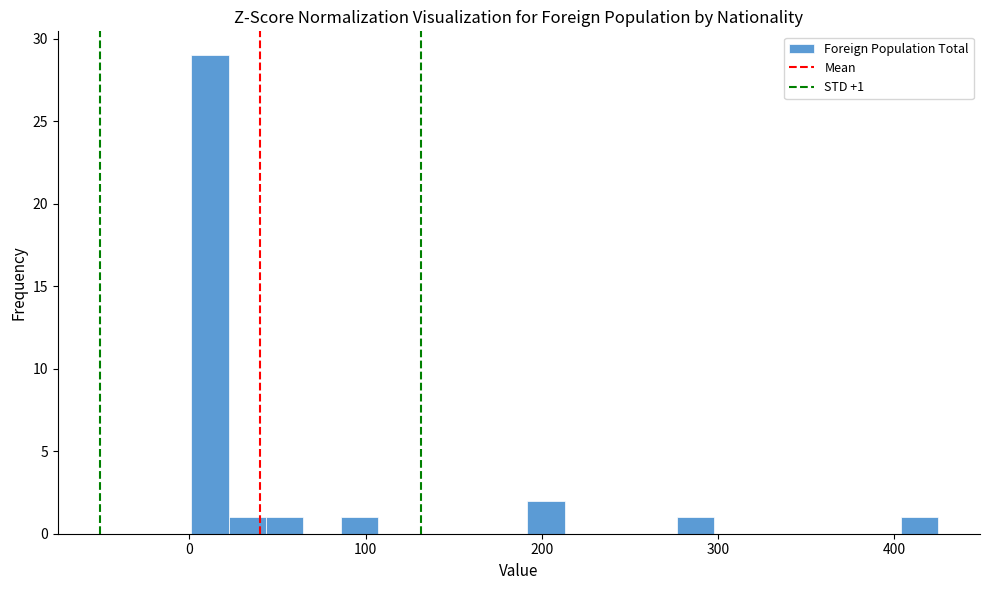

Read against the x-axis, roughly where is the centre of the tallest bar?

10